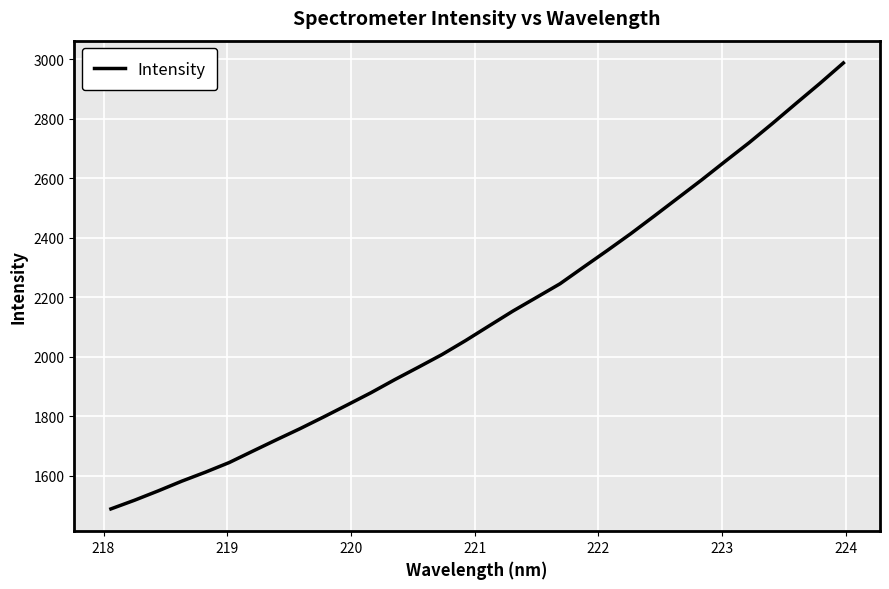

What is the sum of all values?

68317.6